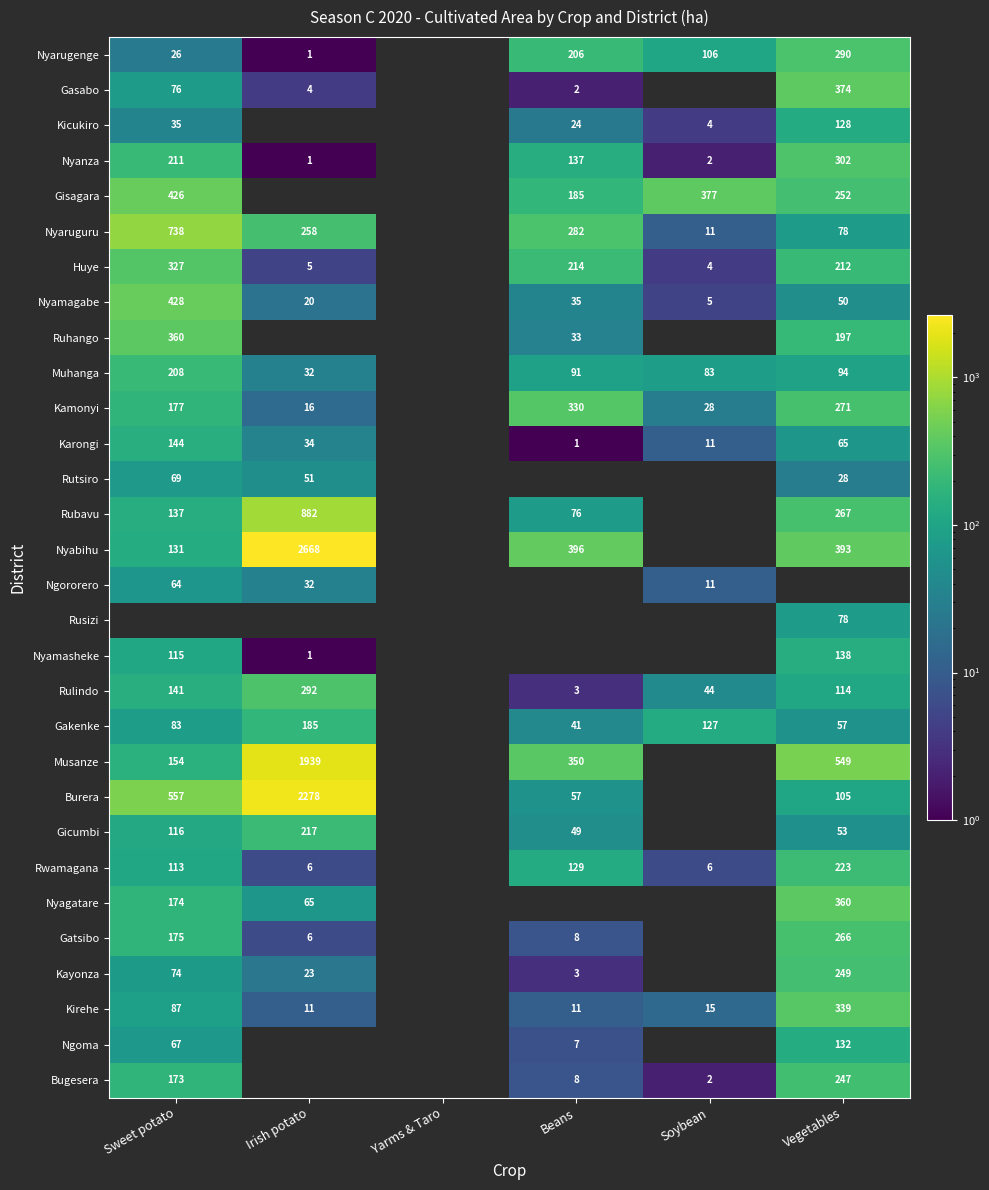

Is the value of Rusizi at Vegetables greater than the value of Muhanga at Soybean?

No